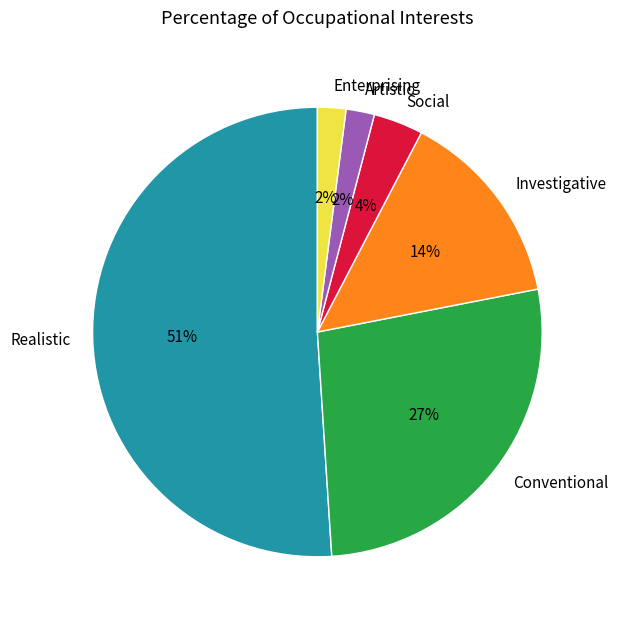

Combined, do Social and Enterprising account for over 50%?

No